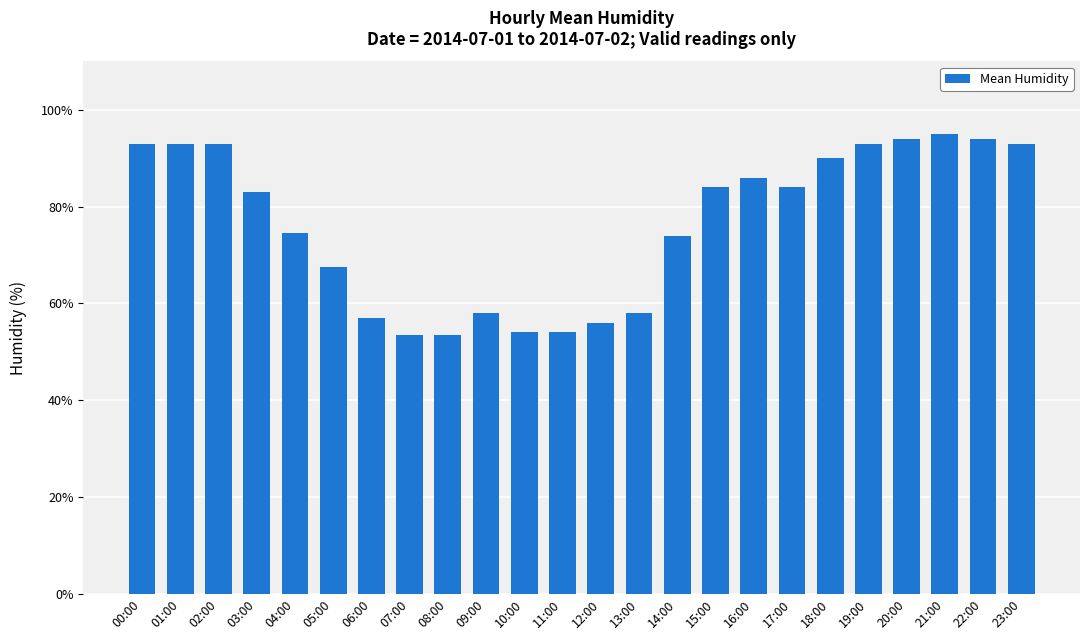

What is the minimum value shown in the chart?

53.5